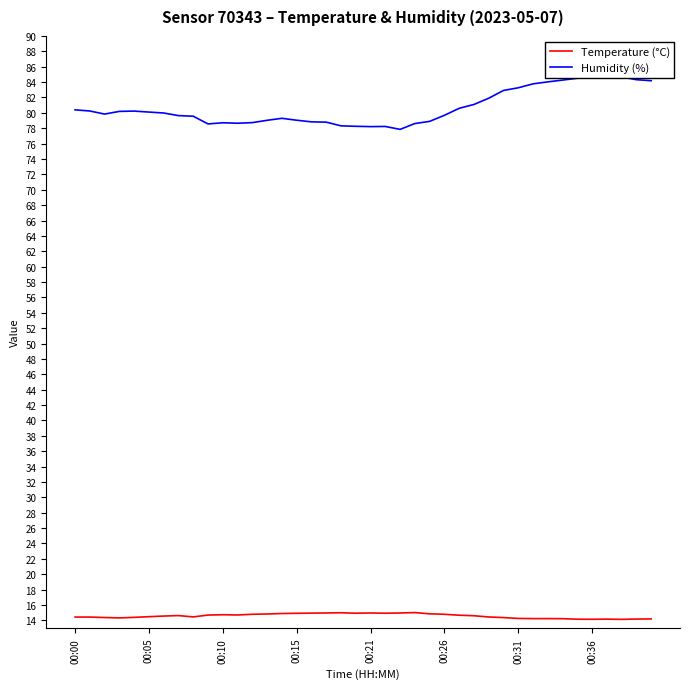

What is the total value across all series at 17?

93.8